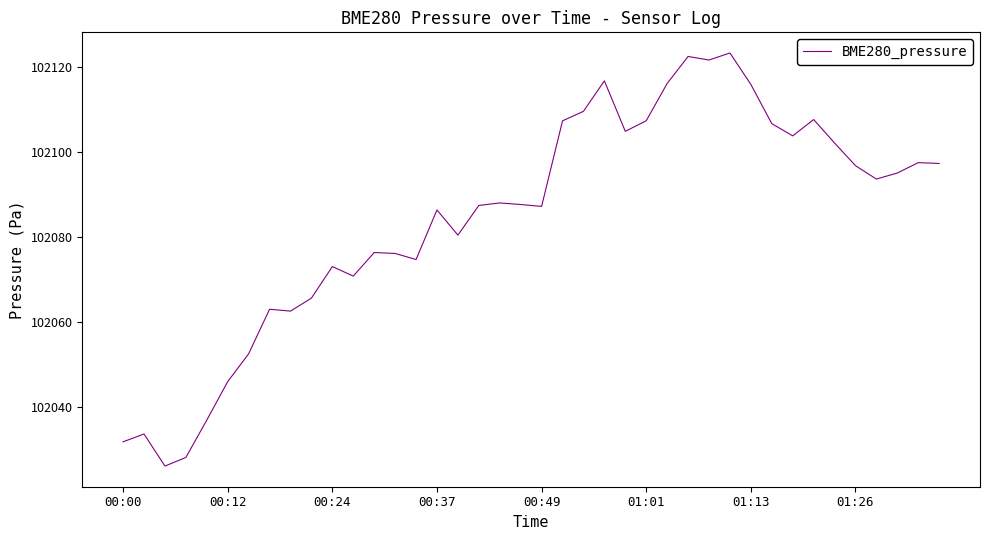

What is the minimum value shown in the chart?

102026.0